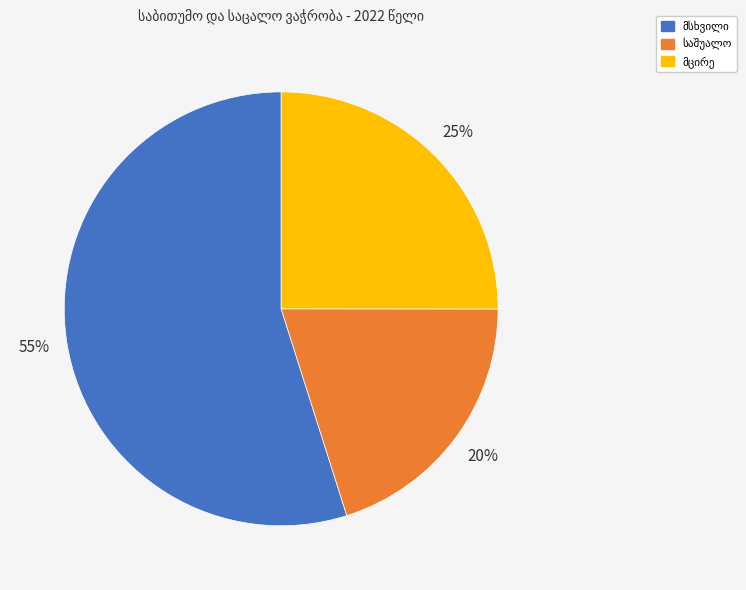

To the nearest percent, what is the average slice percentage?

33%